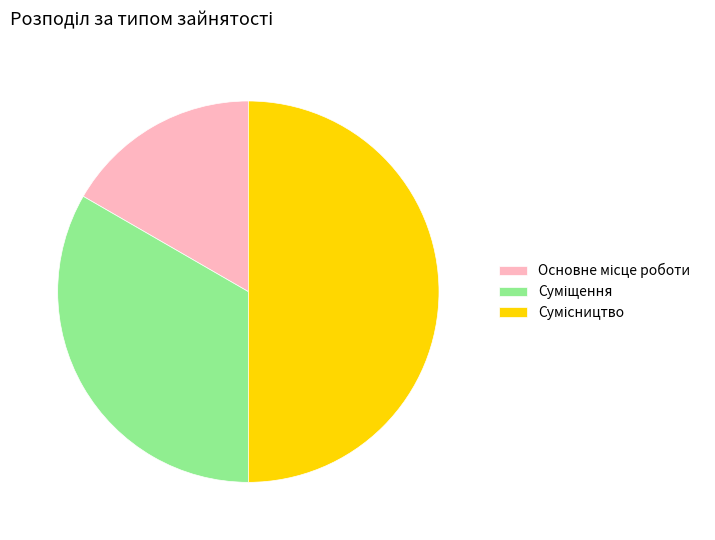

Count the number of slices in the pie.

3